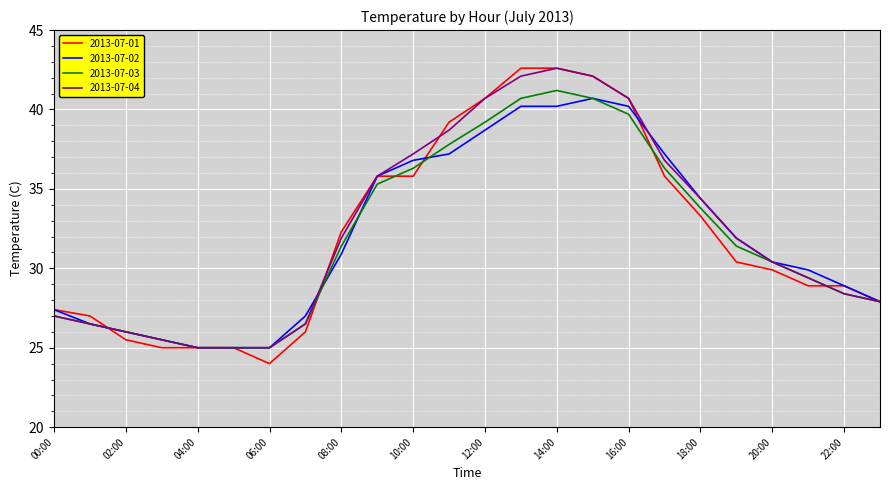

What is the maximum value shown in the chart?

42.6